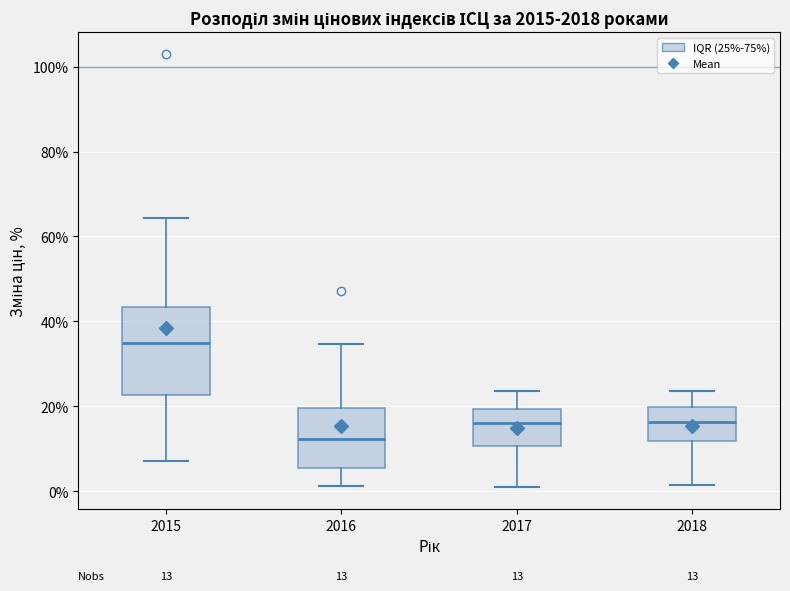

Which box is the tallest, from its lower edge to its upper edge?

2015